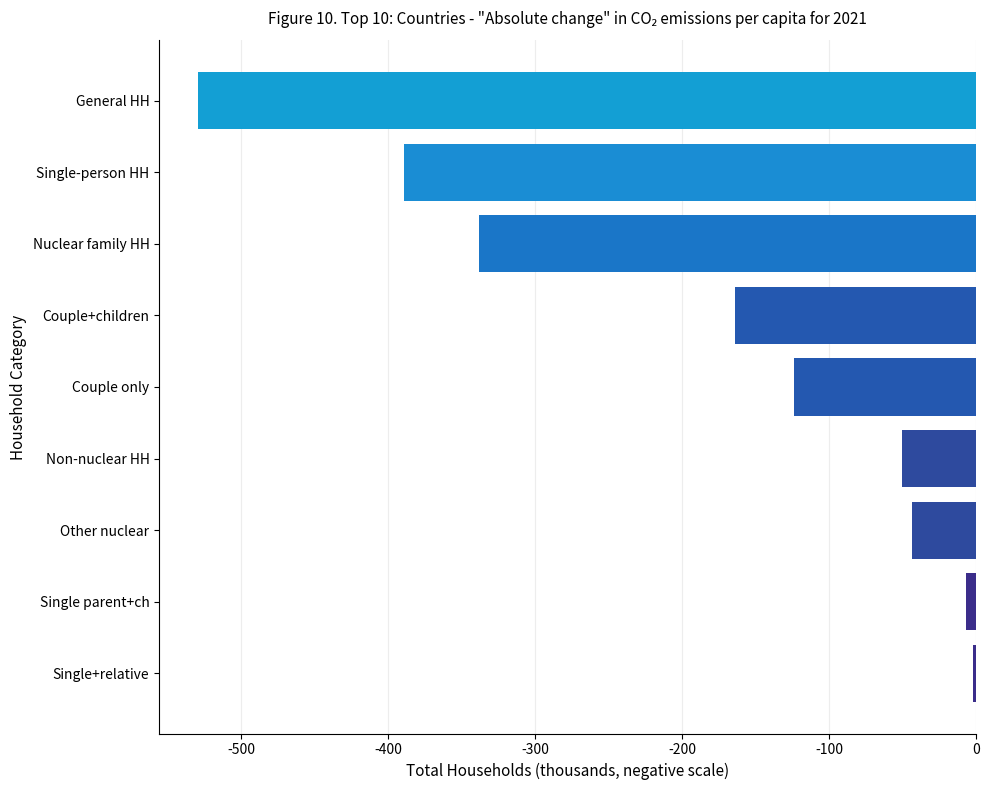

What is the sum of all values?

-1647.4